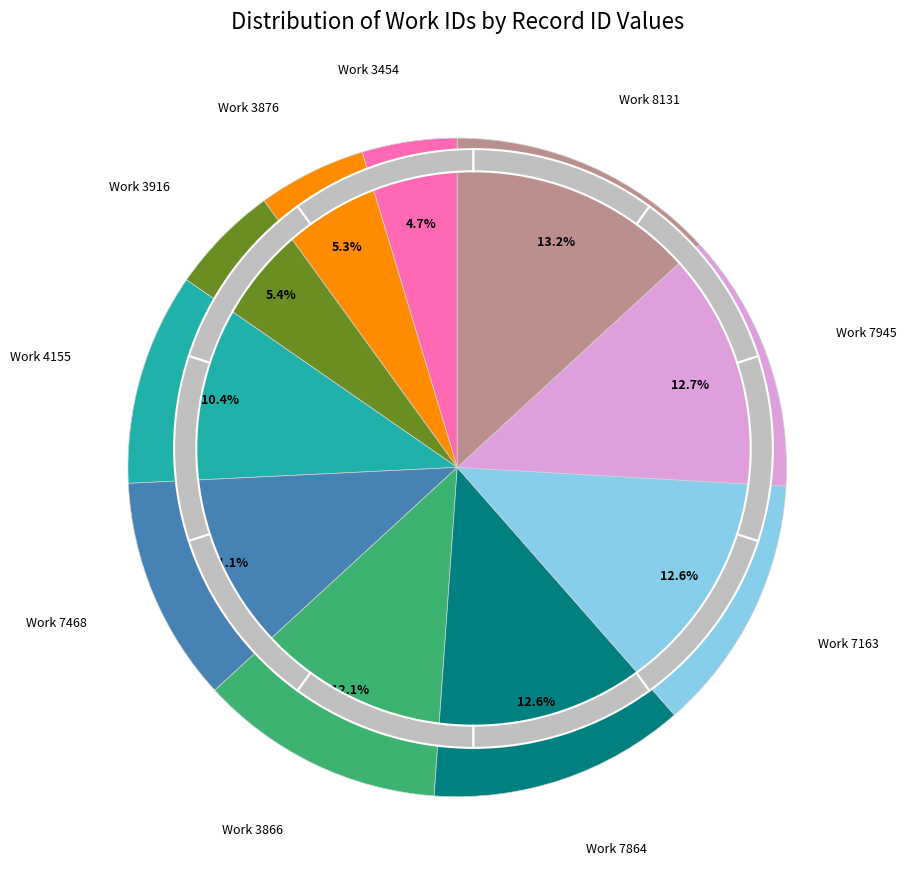

To the nearest percent, what is the combined percentage of 3866 and 7163?

25%